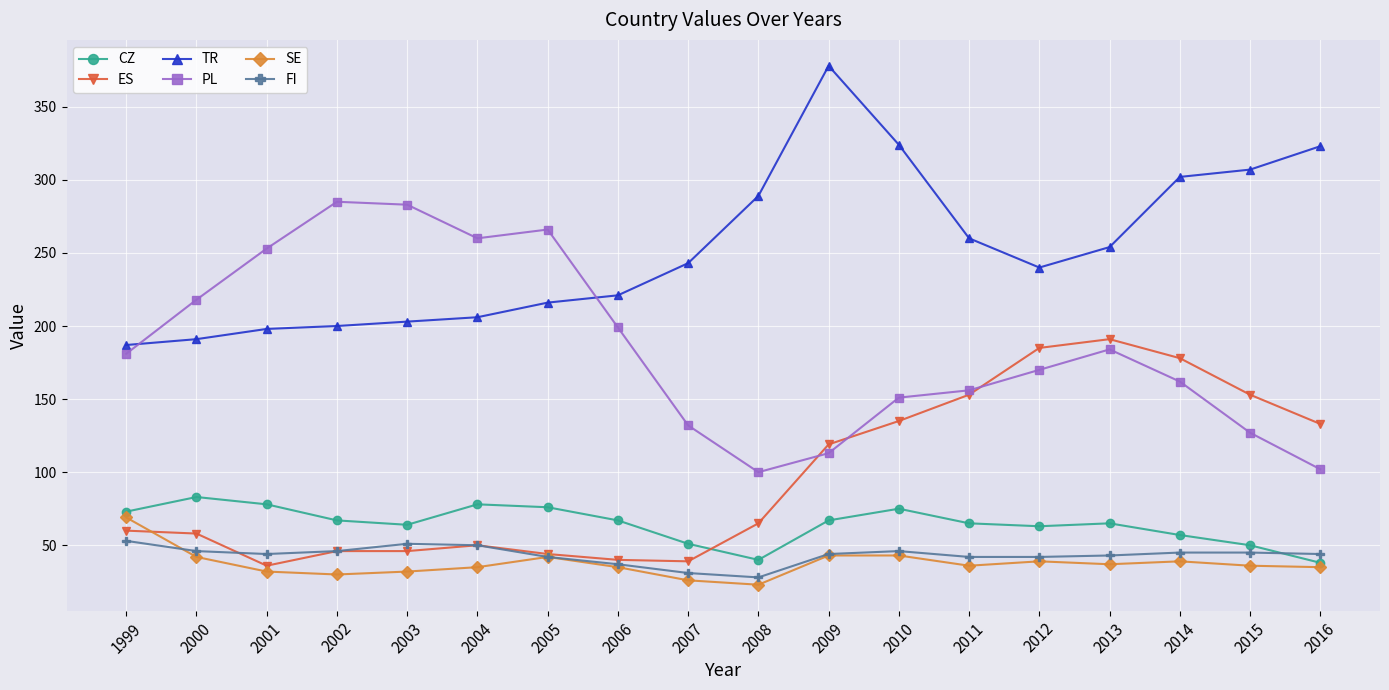

How many data points in CZ are less than 67?

9